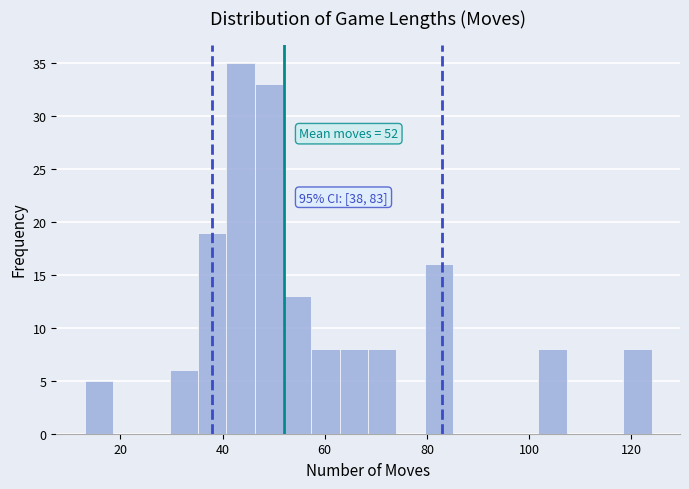

Around what value on the x-axis is the tallest bar? Give the approximate position of its centre, as read against the axis.

44